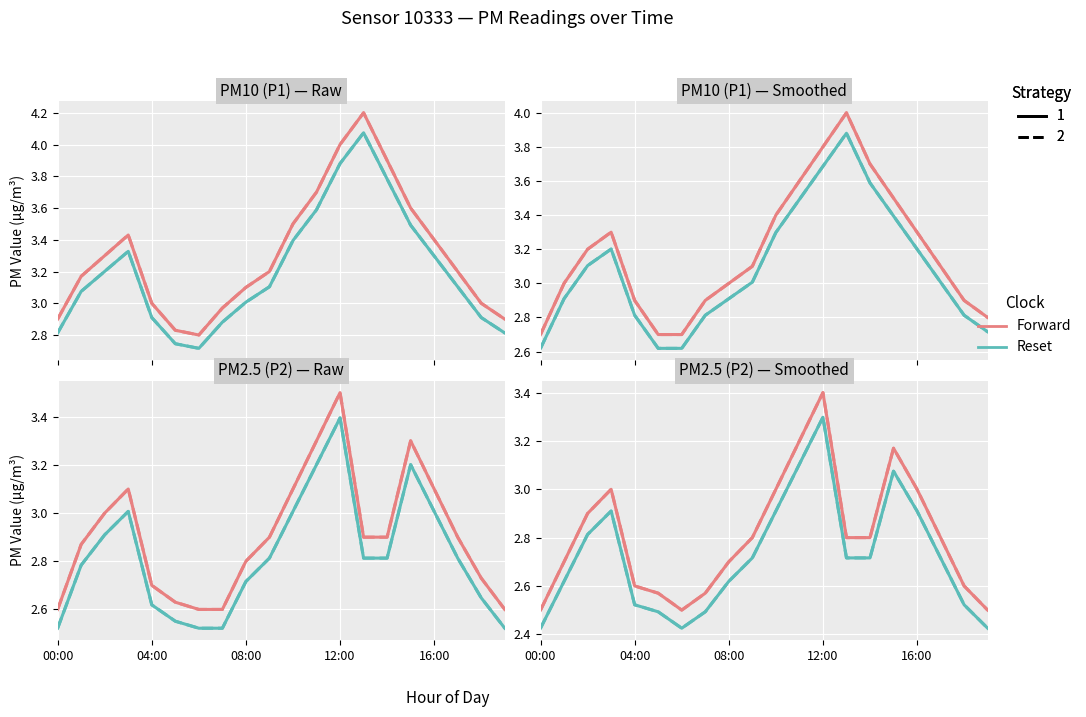

At which category is the sum across all series the highest?

12:00